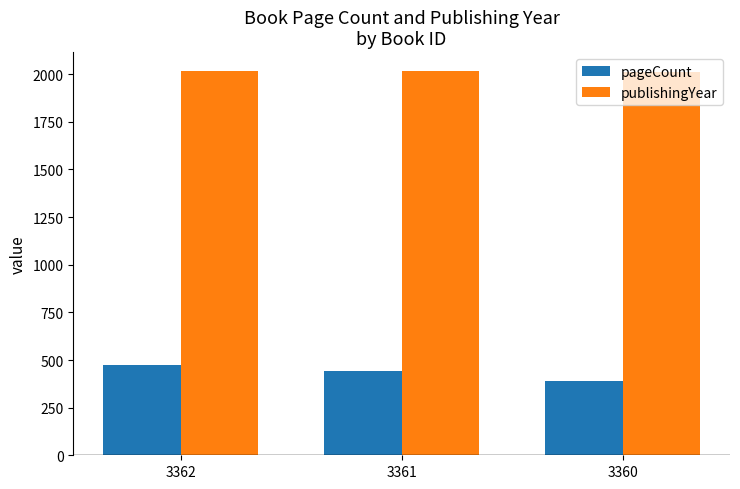

The value of publishingYear at 3360 is 1274. True or false?

False